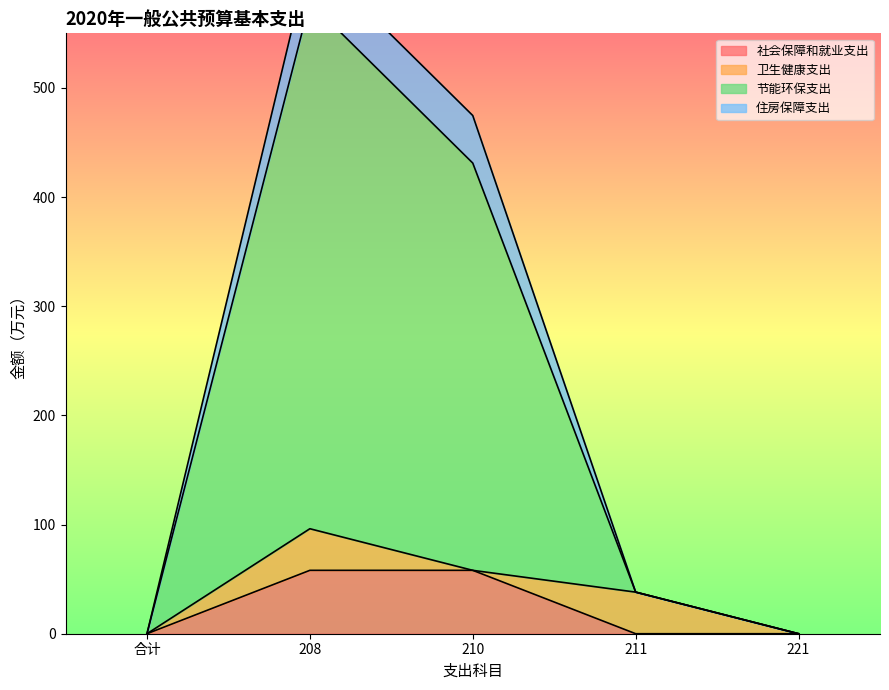

At how many categories does at least one series exceed 426?

2